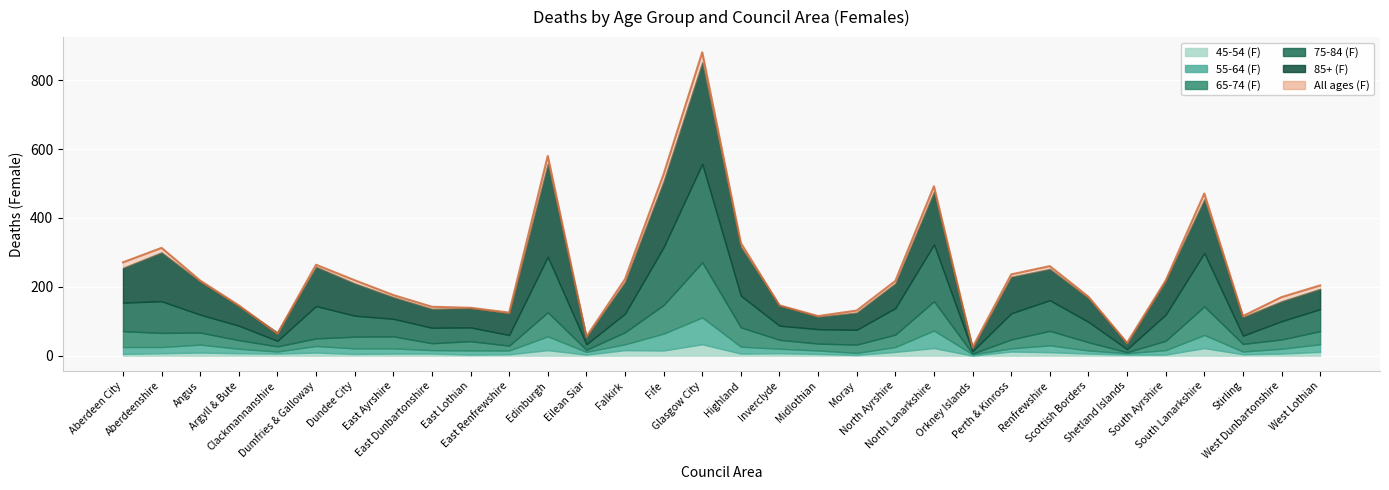

What is the difference between the maximum and second lowest values in the 75-84 (F) series?

277